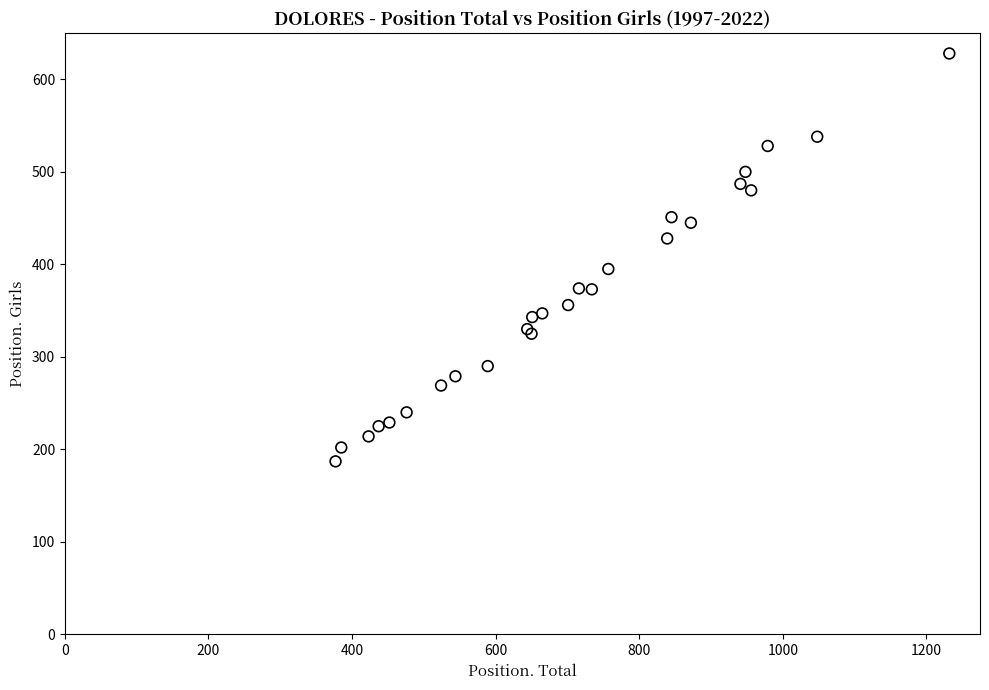

What Y value in the scatter plot is closest to 407?

395